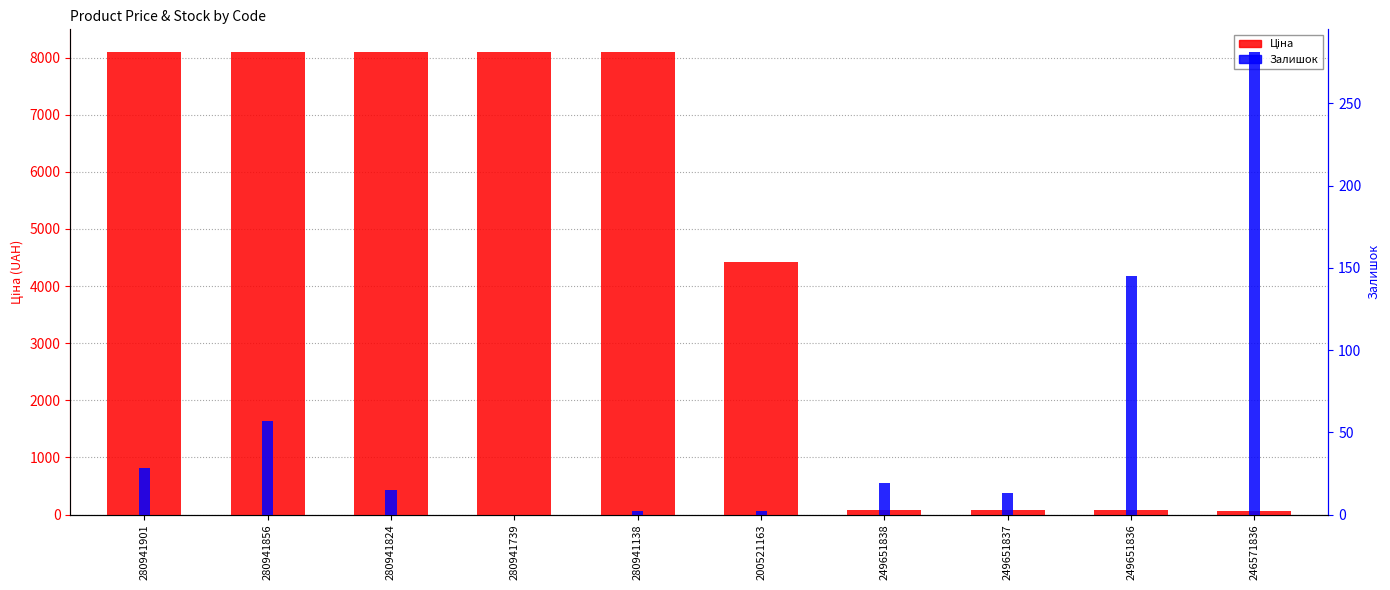

Reading left to right, list all the values displayed in this chart.

Ціна: 8089.0	8089.0	8089.0	8089.0	8089.0	4429.1	76.6	76.6	76.6	63.2
Залишок: 28.0	57.0	15.0	0.0	2.0	2.0	19.0	13.0	145.0	281.0